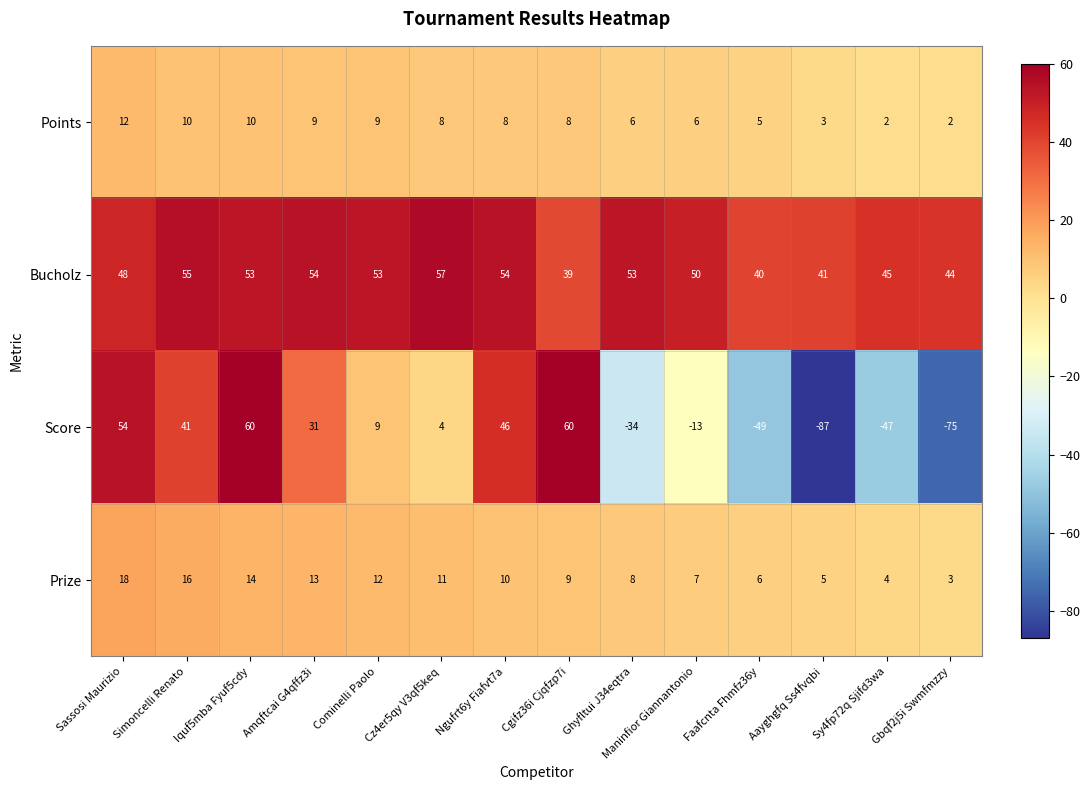

What is the minimum value shown in the chart?

-87